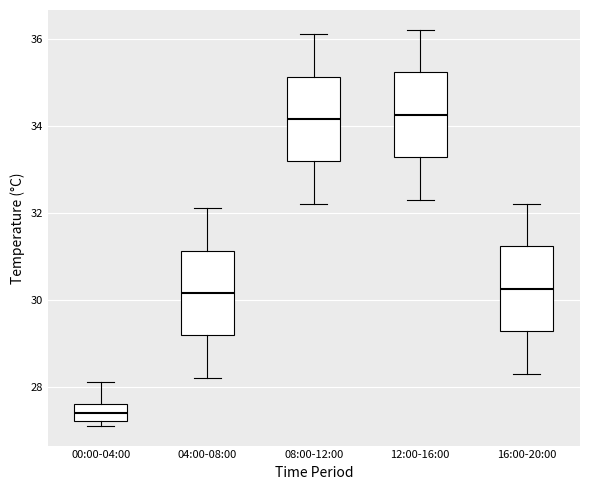

Reading left to right, transcribe this box plot: for each box, give where its median line is, the range the box spans, and where its two whiskers end, as read against the y-axis. The values are not printed on the chart, so give them approximately, as read against the axis.

00:00-04:00: median 27.4, box 27.2 to 27.6, whiskers 27.2 (just below the box's lower edge) to 28.2
04:00-08:00: median 30.2, box 29.2 to 31.2, whiskers 28.2 to 32.2
08:00-12:00: median 34.2, box 33.2 to 35.2, whiskers 32.2 to 36.2
12:00-16:00: median 34.2, box 33.2 to 35.2, whiskers 32.4 to 36.2
16:00-20:00: median 30.2, box 29.2 to 31.2, whiskers 28.4 to 32.2